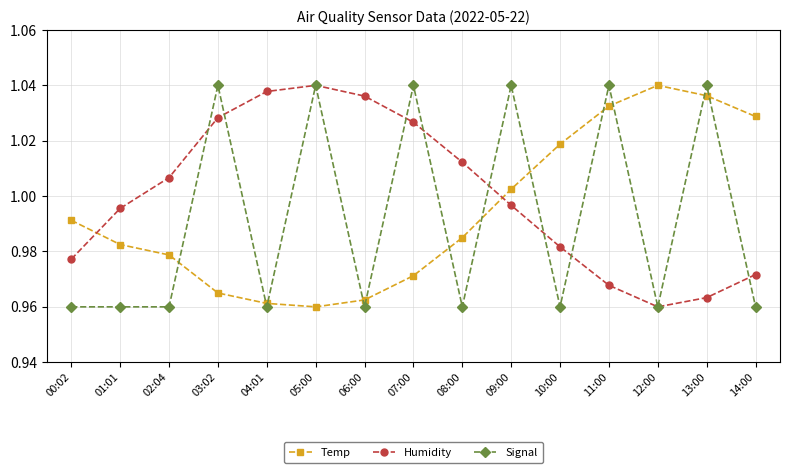

Which series has the largest total across all categories?

Humidity